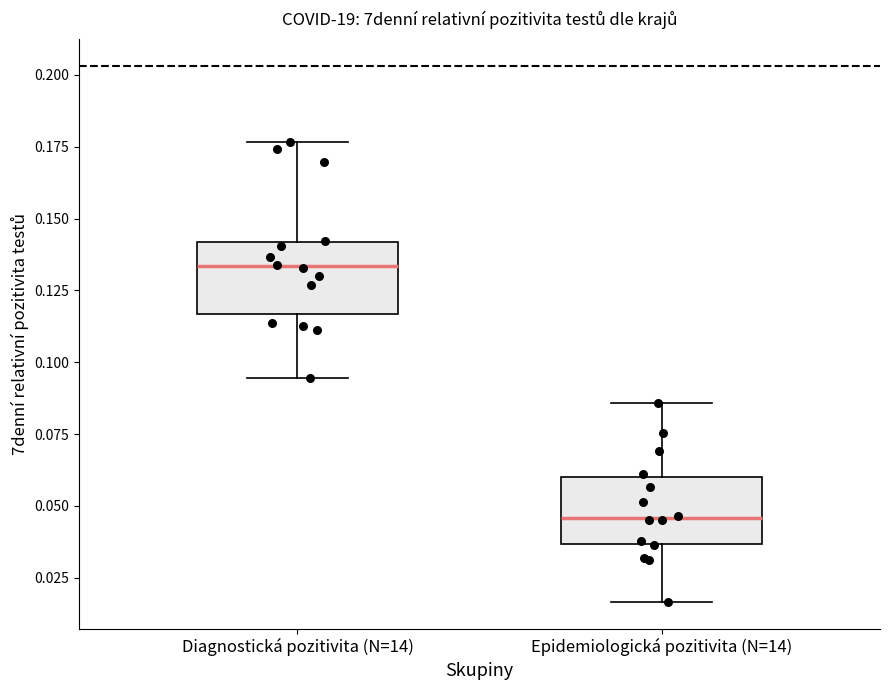

Where does the upper whisker of the box for Epidemiologická pozitivita (N=14) end on the y-axis? The values are not printed on the chart, so give them approximately, as read against the axis.

0.085